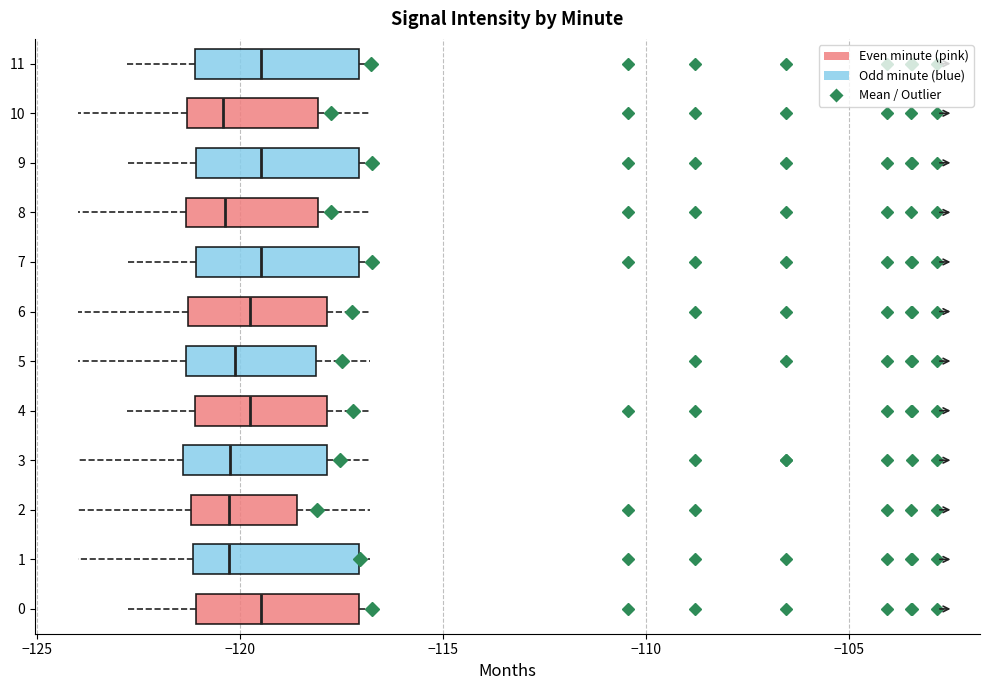

Reading bottom to top, transcribe this box plot: for each box, give where its median line is, the range the box spans, and where its two whiskers end, as read against the x-axis. The values are not printed on the chart, so give them approximately, as read against the axis.

0: median -119.5, box -121.0 to -117.0, whiskers -123.0 to -117.0 (just right of the box's right edge)
1: median -120.5, box -121.0 to -117.0, whiskers -124.0 to -117.0 (just right of the box's right edge)
2: median -120.5, box -121.0 to -118.5, whiskers -124.0 to -117.0
3: median -120.0, box -121.5 to -118.0, whiskers -124.0 to -117.0
4: median -120.0, box -121.0 to -118.0, whiskers -123.0 to -117.0
5: median -120.0, box -121.5 to -118.0, whiskers -124.0 to -117.0
6: median -120.0, box -121.5 to -118.0, whiskers -124.0 to -117.0
7: median -119.5, box -121.0 to -117.0, whiskers -123.0 to -117.0 (just right of the box's right edge)
8: median -120.5, box -121.5 to -118.0, whiskers -124.0 to -117.0
9: median -119.5, box -121.0 to -117.0, whiskers -123.0 to -117.0 (just right of the box's right edge)
10: median -120.5, box -121.5 to -118.0, whiskers -124.0 to -117.0
11: median -119.5, box -121.0 to -117.0, whiskers -123.0 to -117.0 (just right of the box's right edge)